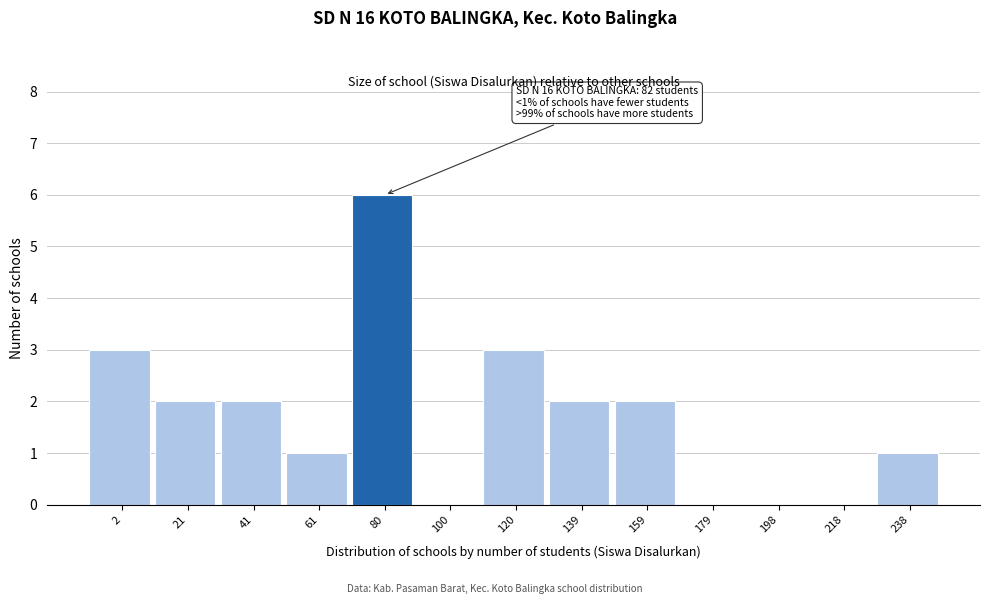

Reading left to right, what are all the values shown in this chart?

2=3	21=2	41=2	61=1	80=6	100=0	120=3	139=2	159=2	179=0	198=0	218=0	238=1